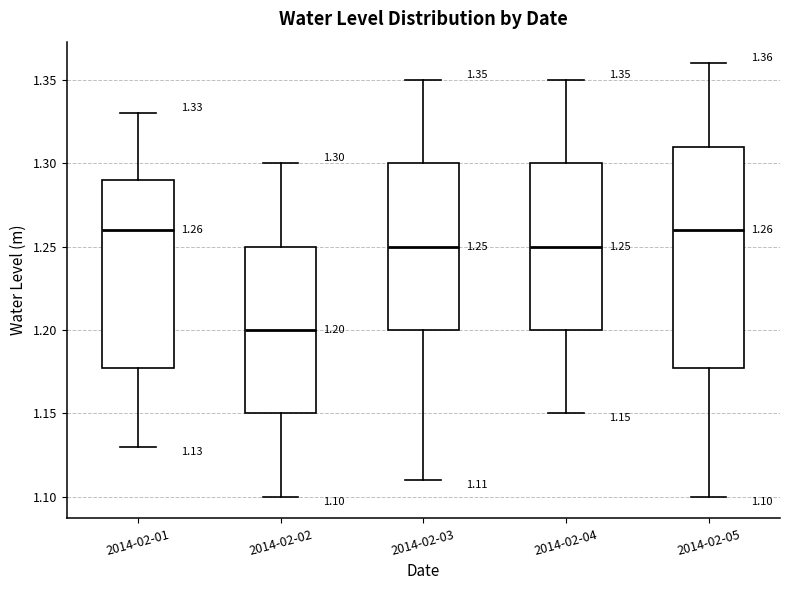

Which box has the lowest median line?

2014-02-02